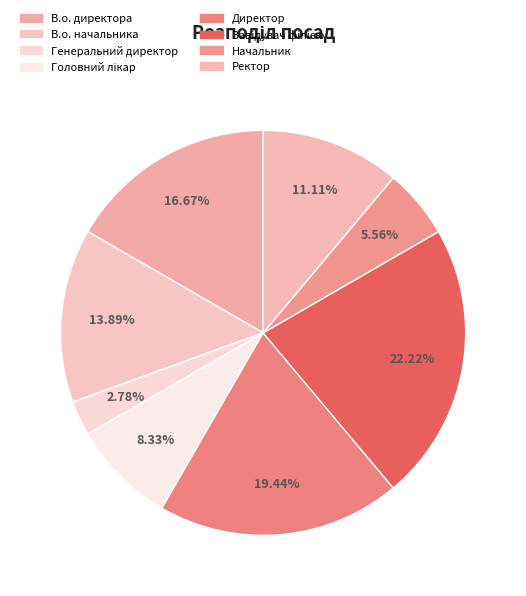

Do Головний лікар and Завідувач філією together represent more than half of the pie?

No